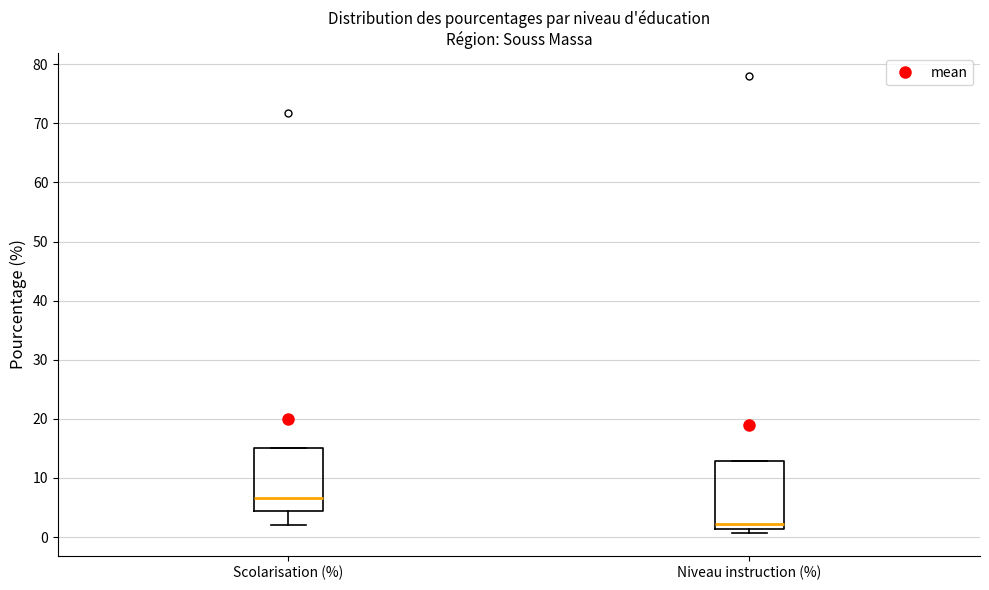

Reading left to right, read every box against the y-axis: the position of its median line, the range the box covers, and the ends of its whiskers. The values are not printed on the chart, so give them approximately, as read against the axis.

Scolarisation (%): median 7, box 4 to 15, whiskers 2 to 15
Niveau instruction (%): median 2, box 1 to 13, whiskers 1 (just below the box's lower edge) to 13